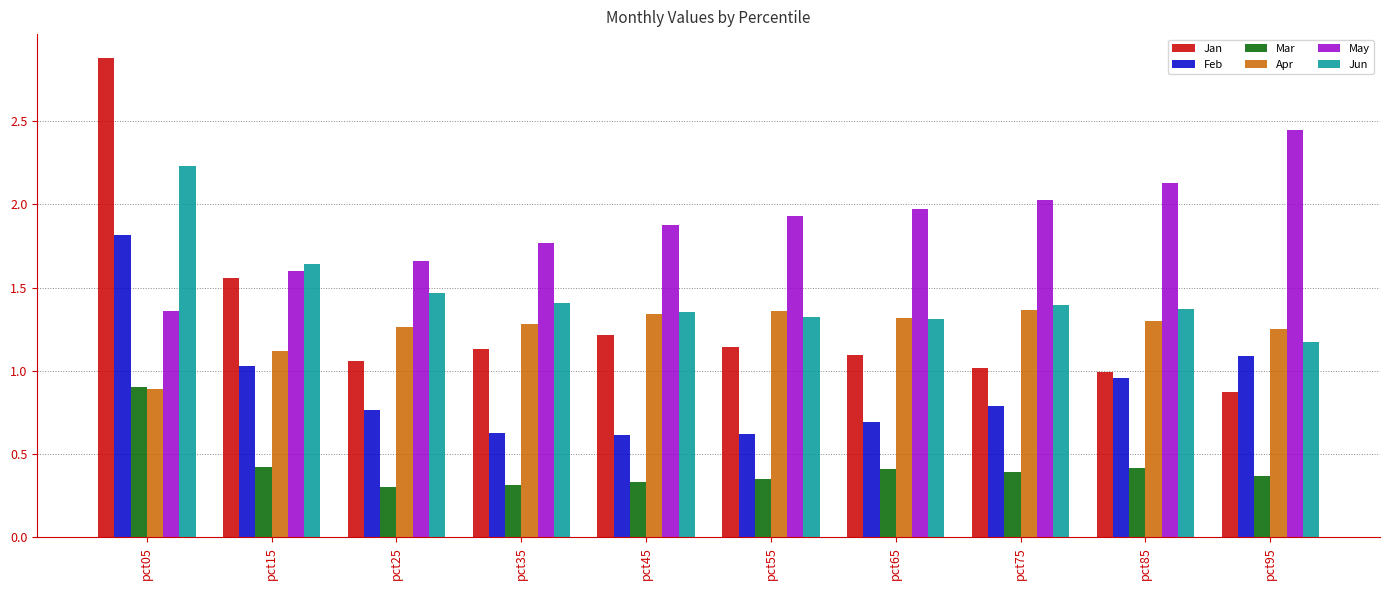

What is the total value across all series at pct05?

10.1